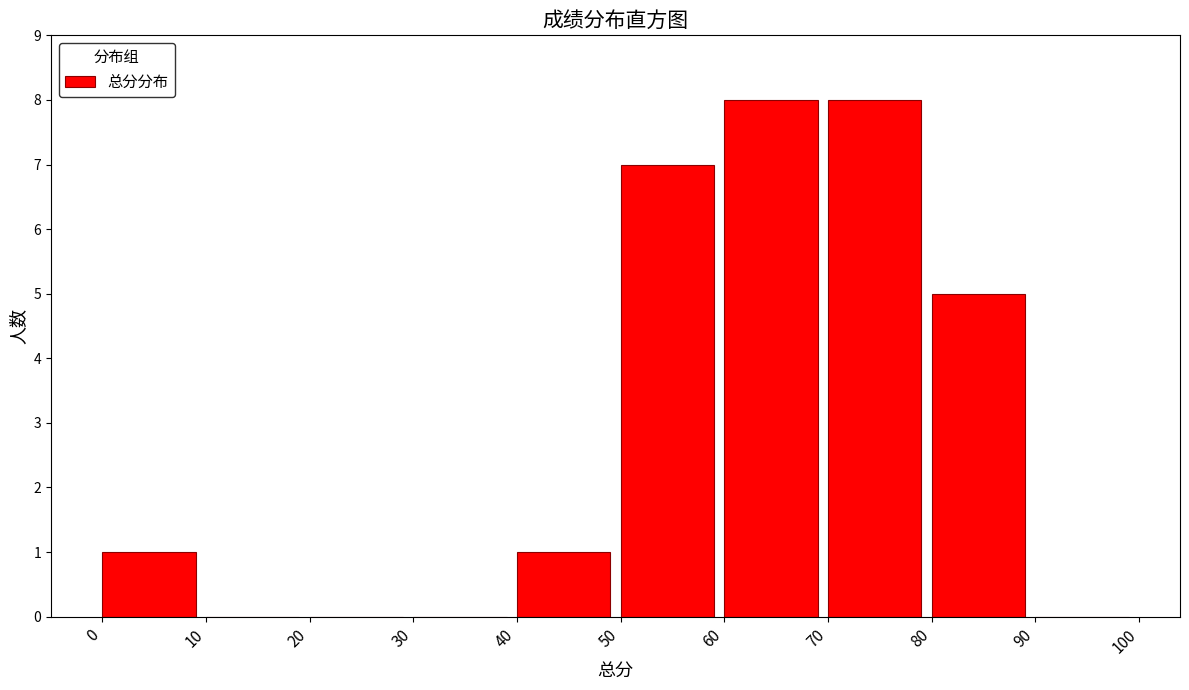

Reading left to right, list every bar in this chart as the range it spans on the x-axis followed by its height. The values are not printed on the chart, so give them approximately, as read against the axis.

0 to 10: 1
10 to 20: 0
20 to 30: 0
30 to 40: 0
40 to 50: 1
50 to 60: 7
60 to 70: 8
70 to 80: 8
80 to 90: 5
90 to 100: 0